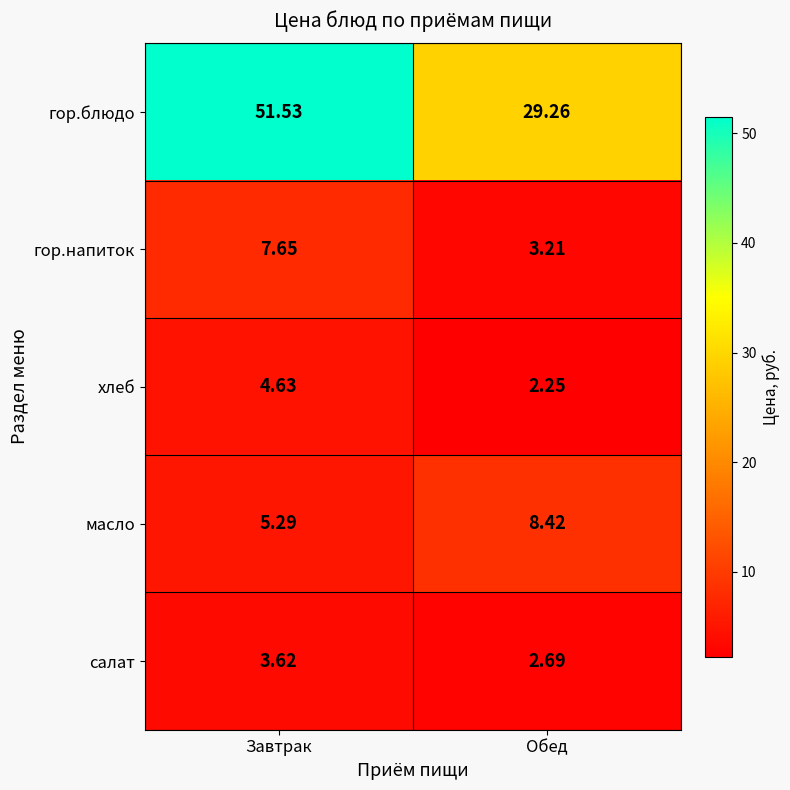

Rank the categories by гор.блюдо value from highest to lowest.

Завтрак, Обед